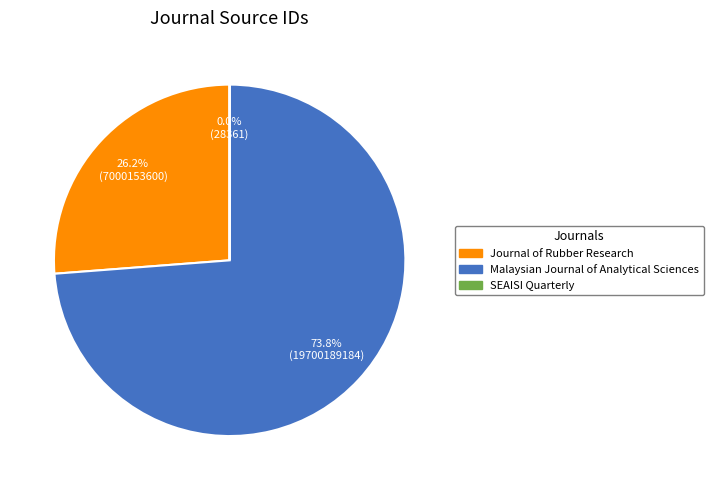

Which slice represents more than half of the pie?

Malaysian Journal of Analytical Sciences